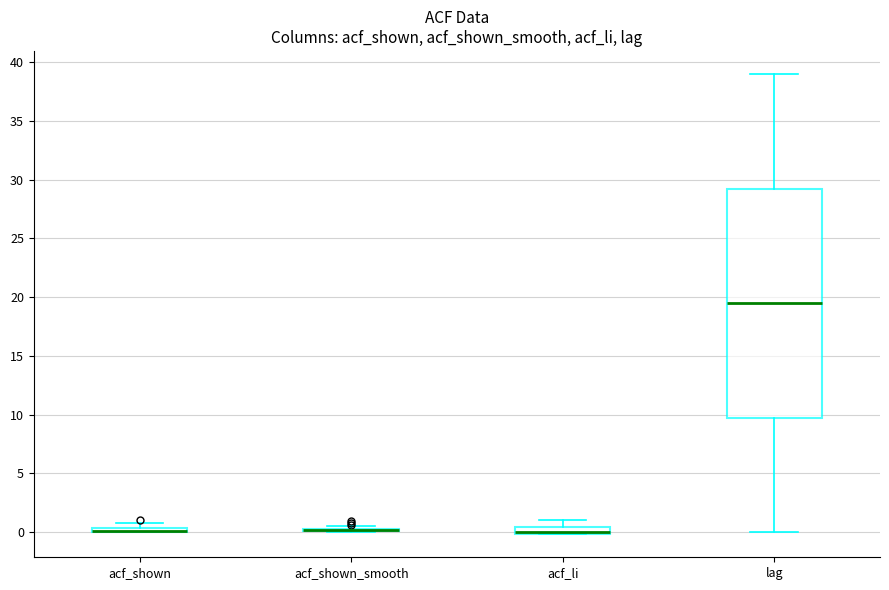

Where is the upper edge of the box for acf_li on the y-axis? The values are not printed on the chart, so give them approximately, as read against the axis.

0.5